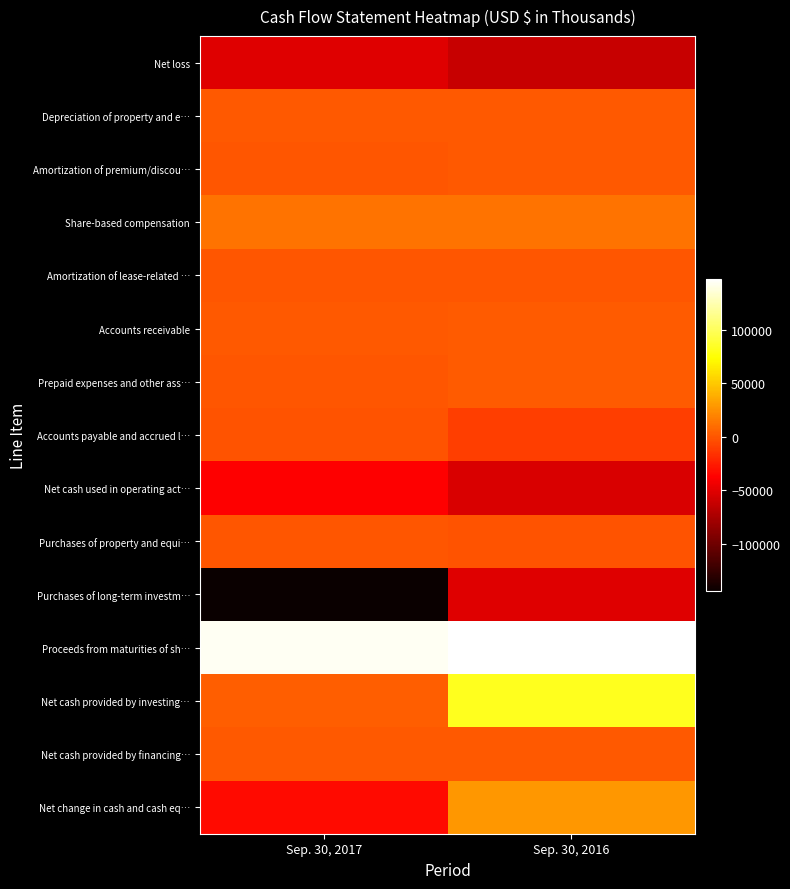

How many series are shown in this chart?

15